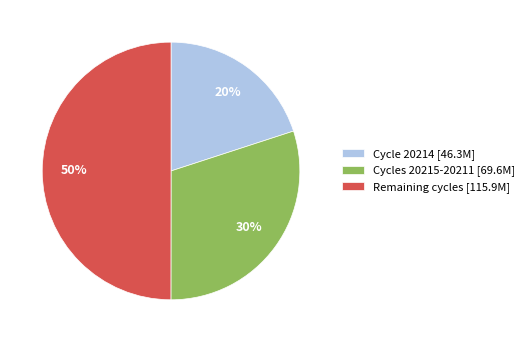

Combined, do Remaining cycles [115.9M] and Cycle 20214 [46.3M] account for over 50%?

Yes